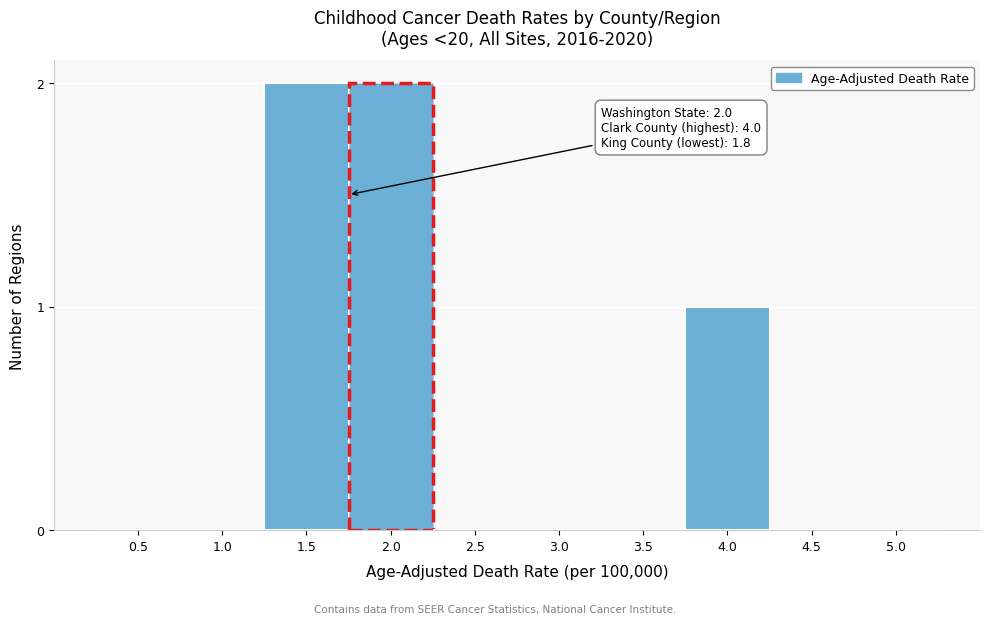

Reading right to left, transcribe all the data shown in this chart.

5.0=0	4.5=0	4.0=1	3.5=0	3.0=0	2.5=0	2.0=2	1.5=2	1.0=0	0.5=0